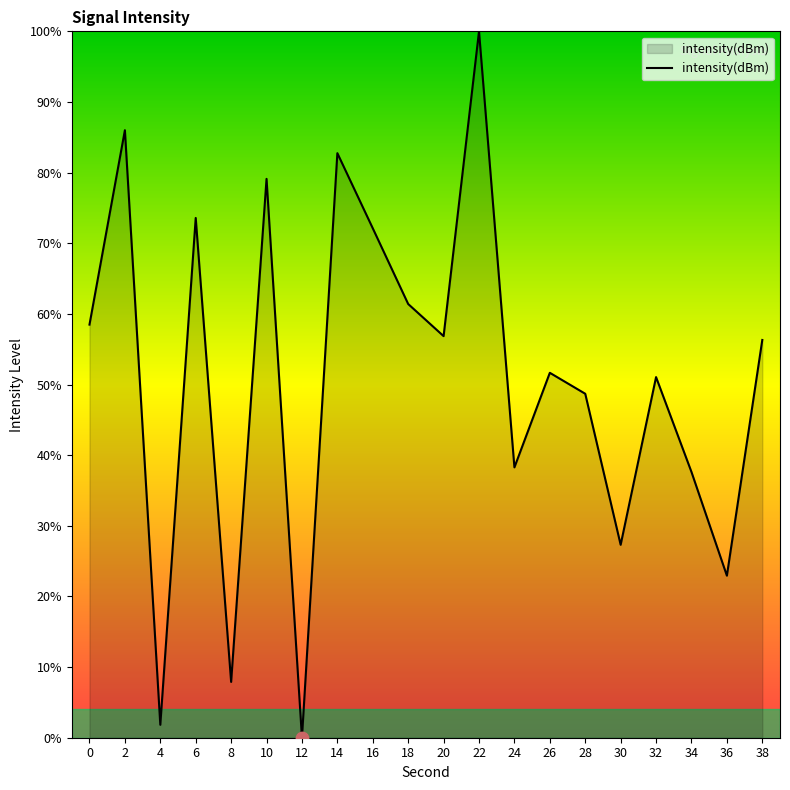

What is the change in value from 4 to 12?

-1.8